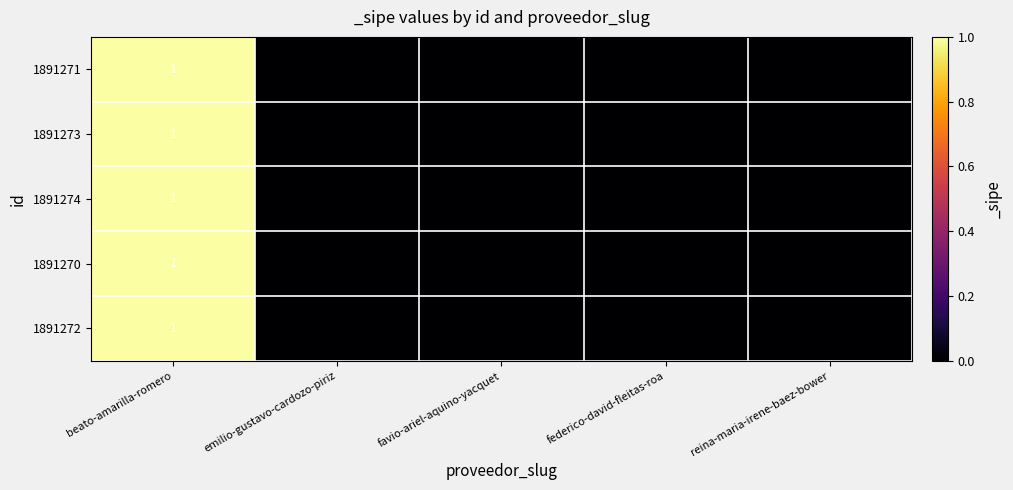

At which category is the sum across all series the highest?

beato-amarilla-romero